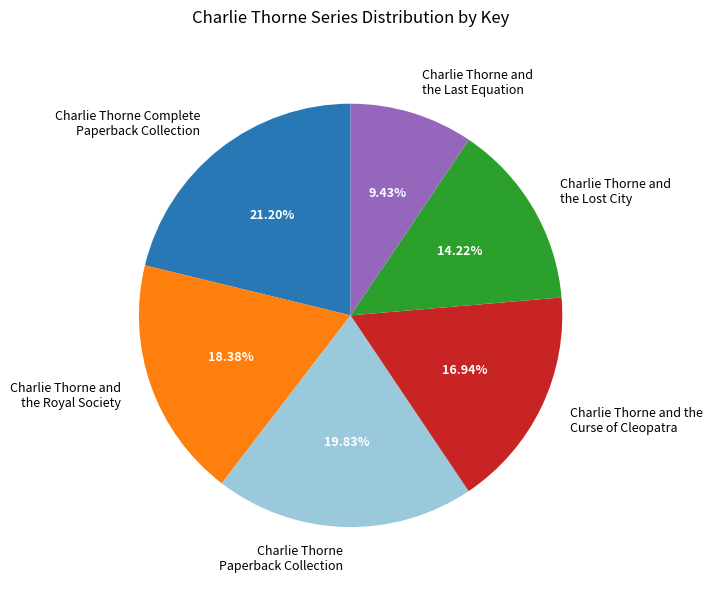

How many segments does this pie chart have?

6